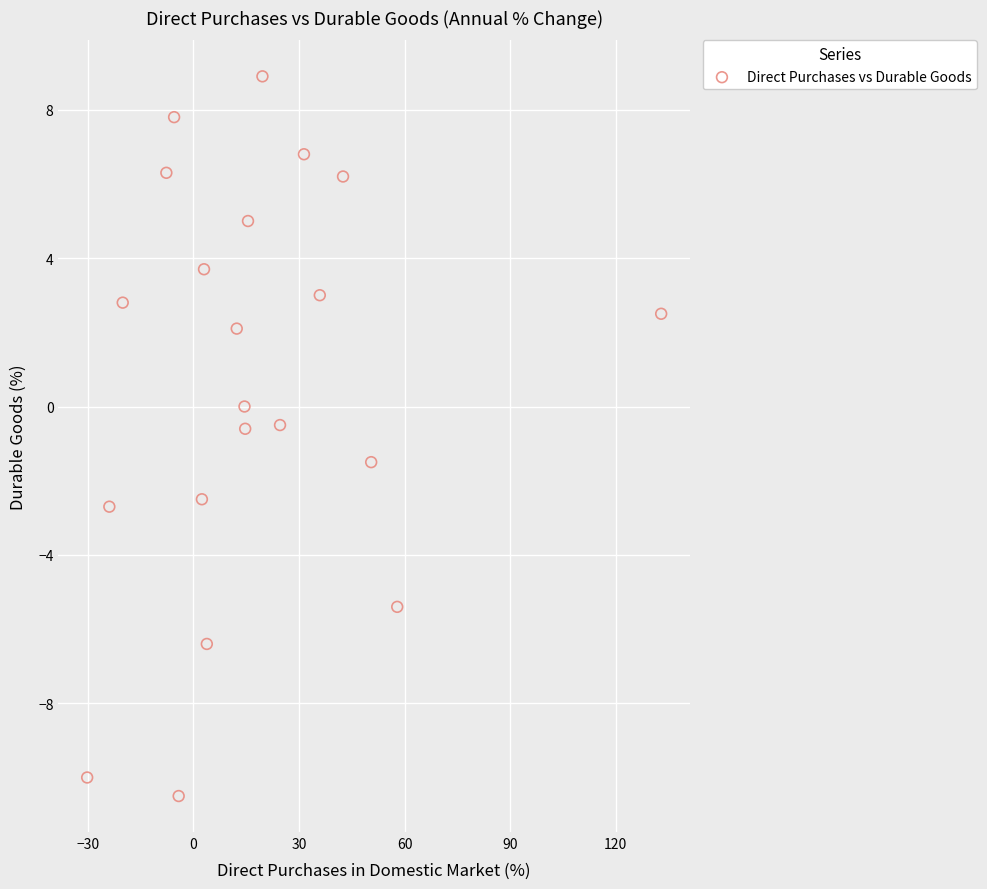

What is the range of Y values (max minus min)?

19.4